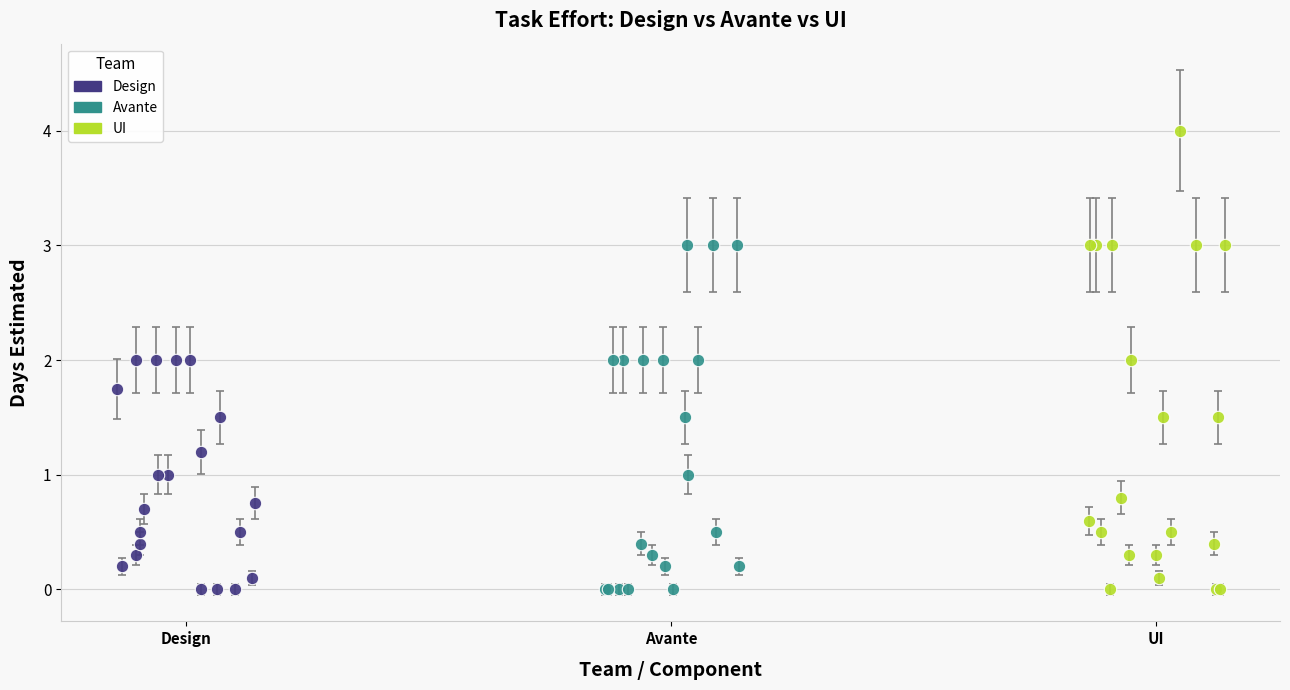

Which series has the widest spread of Y values?

UI